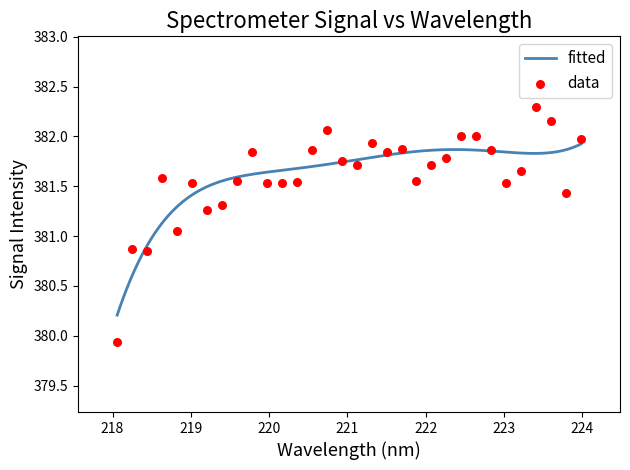

What is the ratio of the value at 220.5444 to the value at 220.9264?

1.0